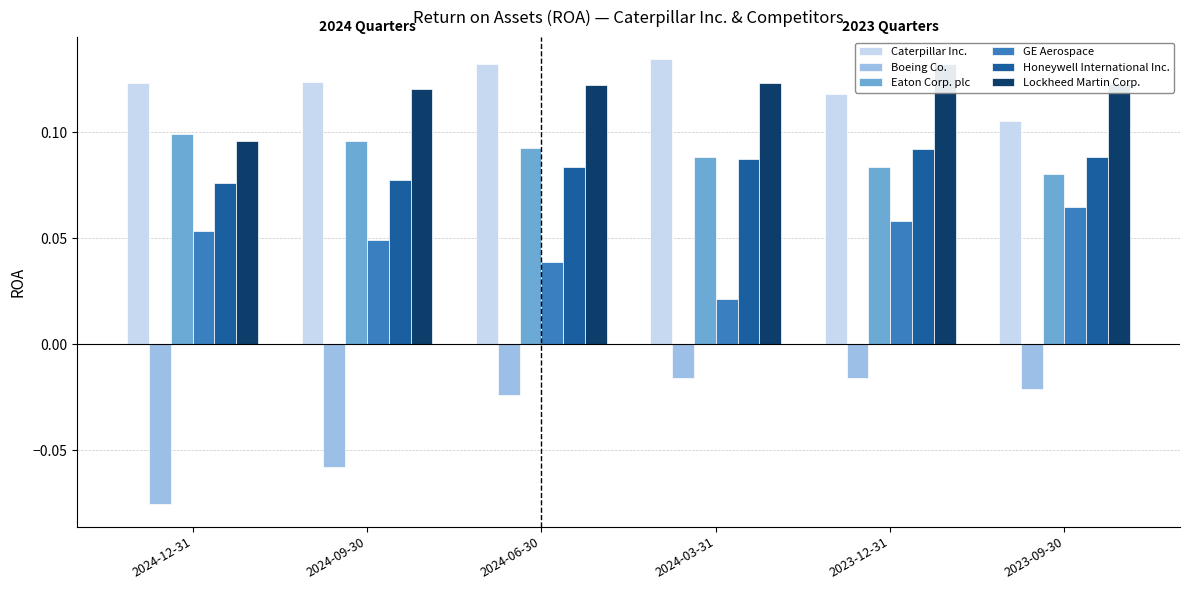

What is the label of the 4th bar from the right?

2024-06-30